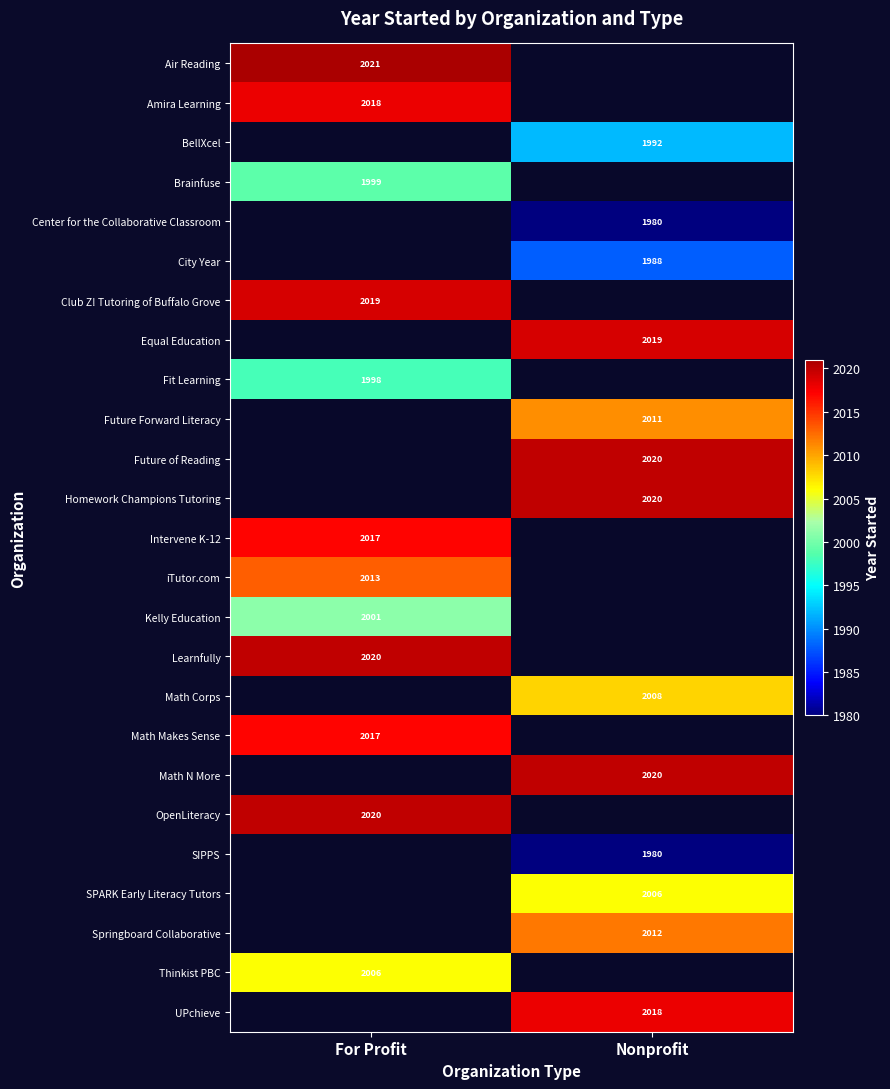

The Homework Champions Tutoring series shows 1356 at Nonprofit. True or false?

False